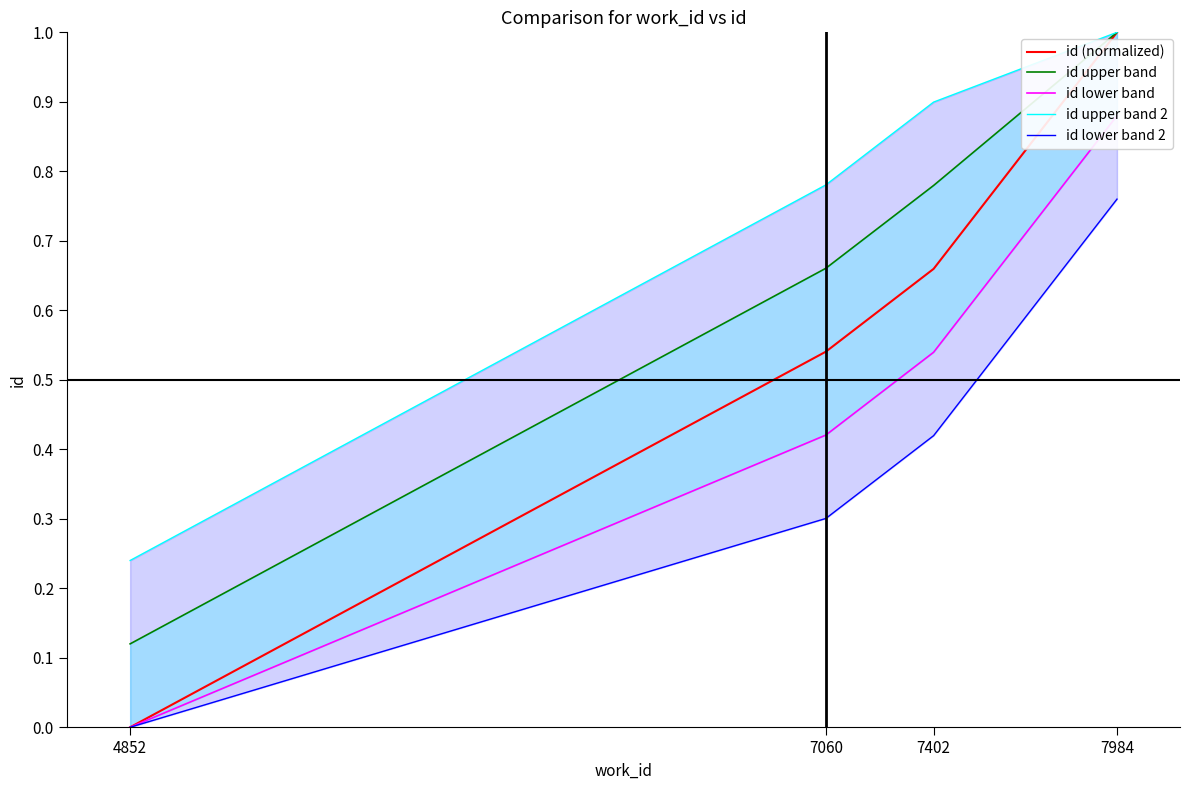

Rank the categories by id lower band 2 value from lowest to highest.

4852, 7060, 7402, 7984